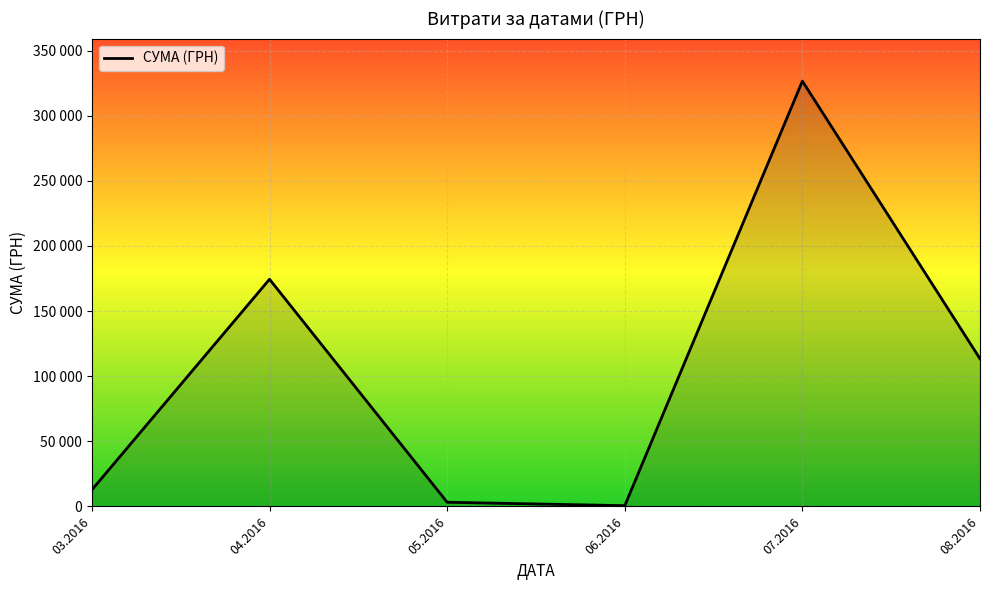

Does the chart have visible grid lines?

Yes